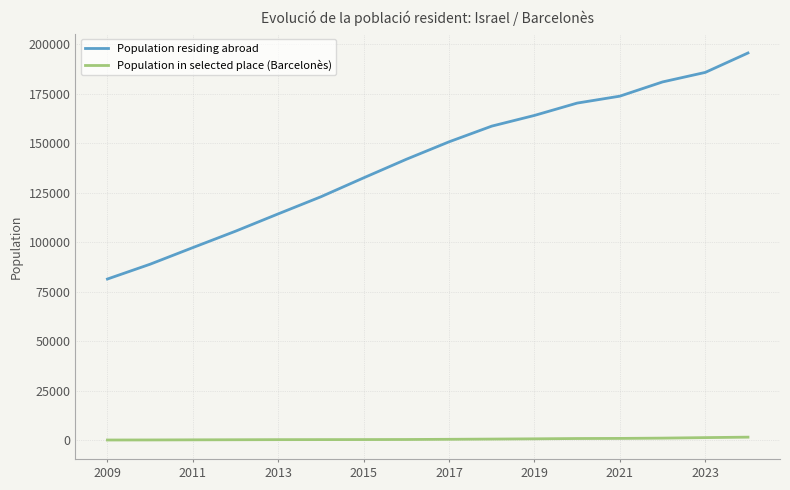

What is the difference between the maximum and minimum values in the Population residing abroad series?

114165